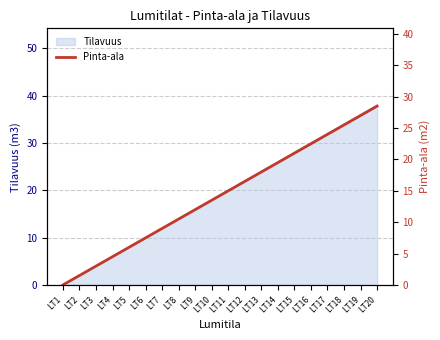

Rank the categories by value from lowest to highest.

LT1, LT2, LT3, LT4, LT5, LT6, LT7, LT8, LT9, LT10, LT11, LT12, LT13, LT14, LT15, LT16, LT17, LT18, LT19, LT20